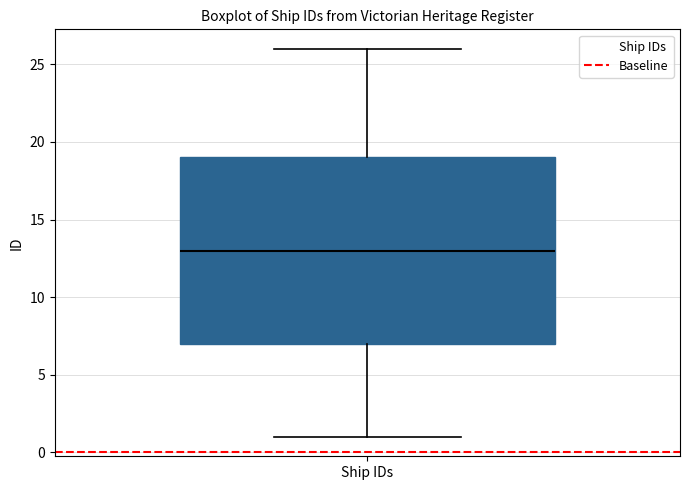

Read this box plot against the y-axis: the position of the median line, the range covered by the box, and the ends of both whiskers. The values are not printed on the chart, so give them approximately, as read against the axis.

median 13, box 7 to 19, whiskers 1 to 26